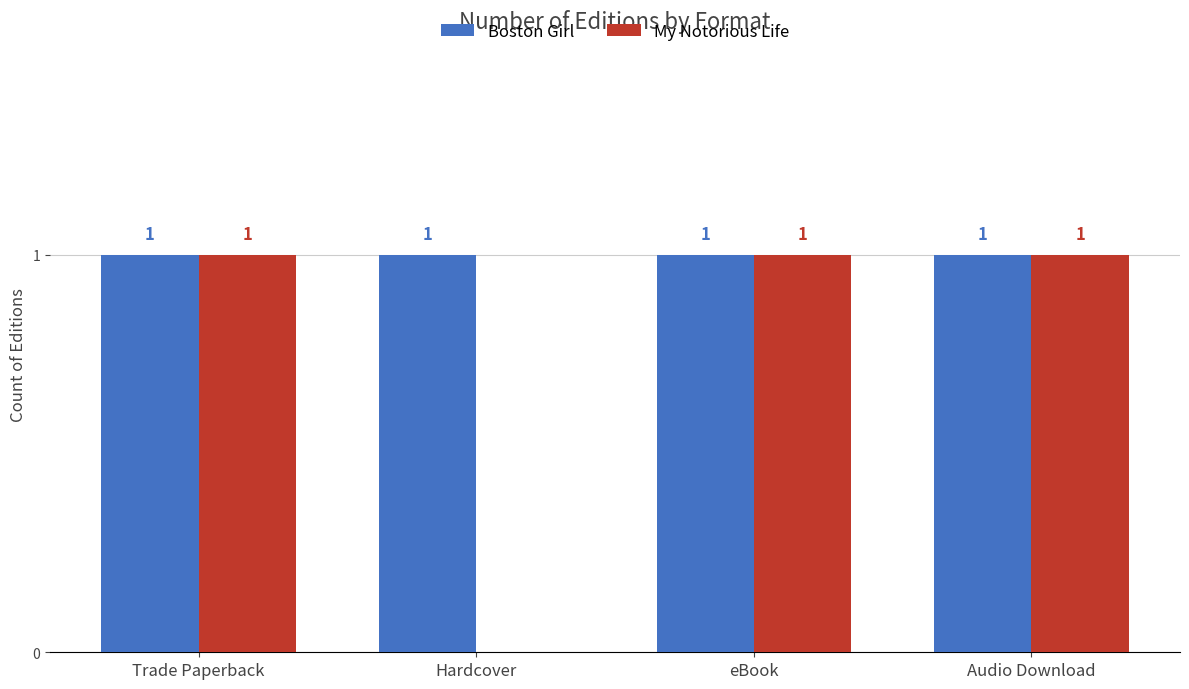

How many groups of bars are there?

4